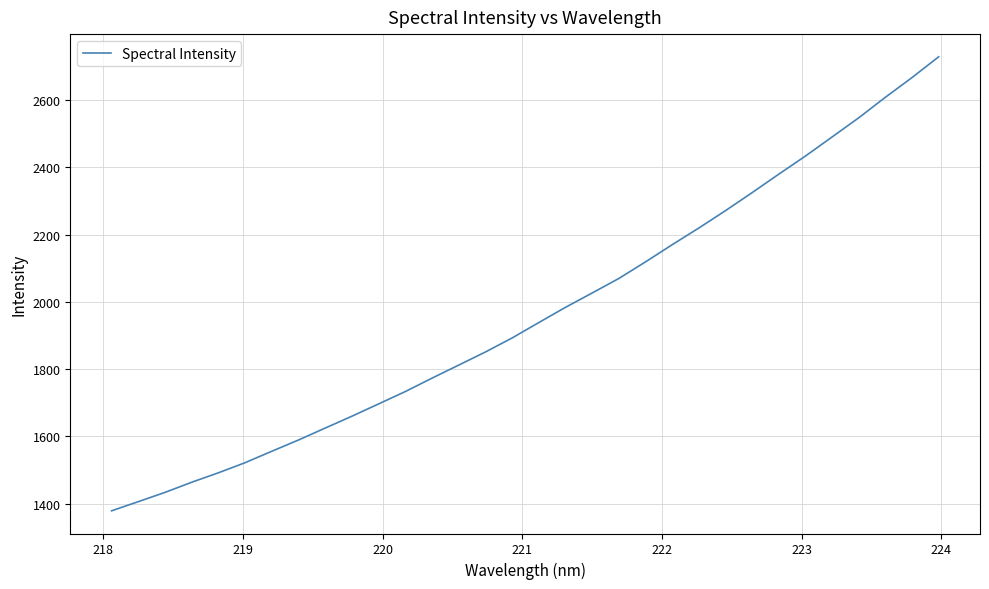

What is the minimum value shown in the chart?

1378.5